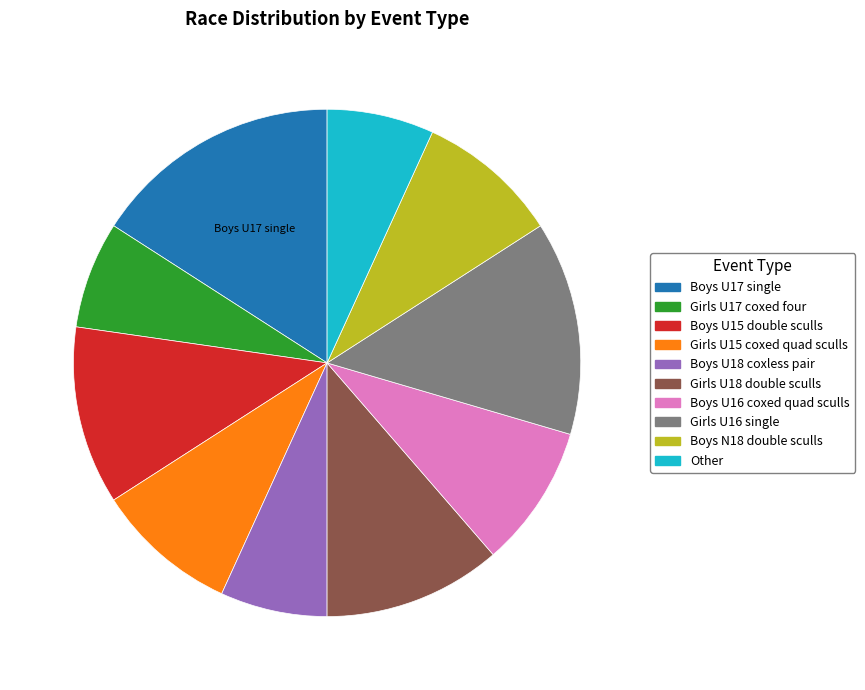

Which category has the biggest portion of the pie?

Boys U17 single